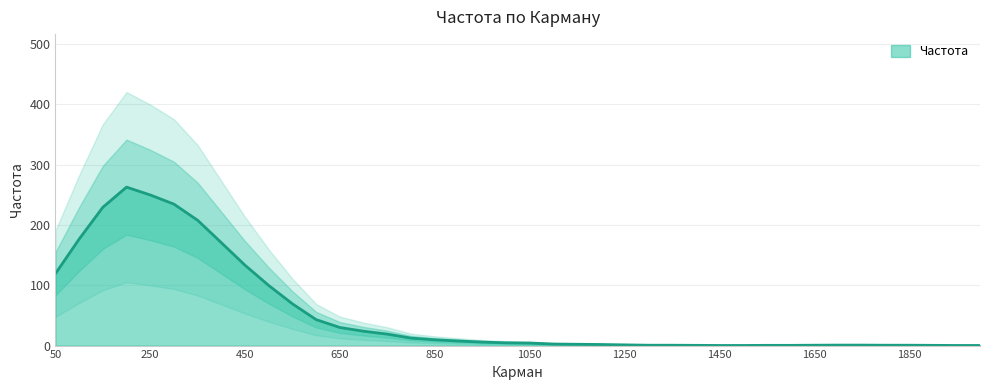

True or false: Частота has a value of 4.2 at 1050.

True